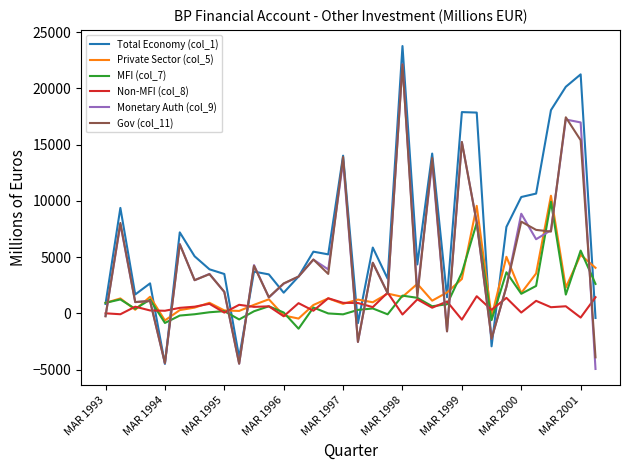

What is the minimum value for MFI (col_7)?

-1369